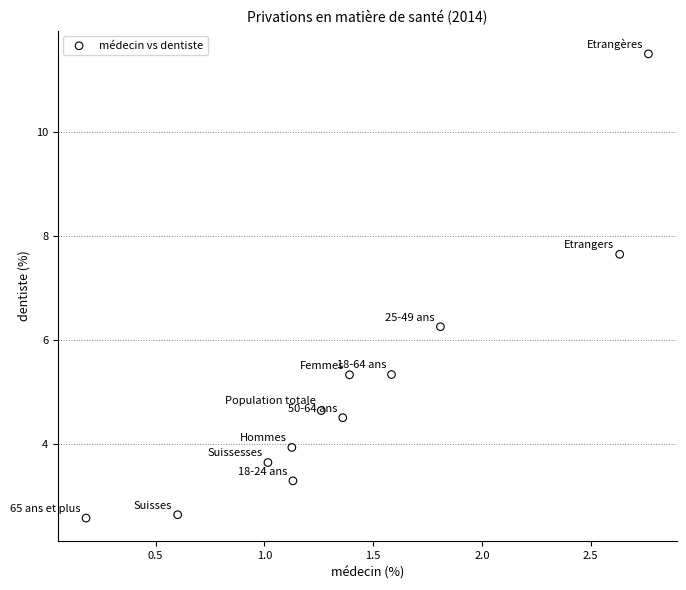

What is the average Y value?

5.1